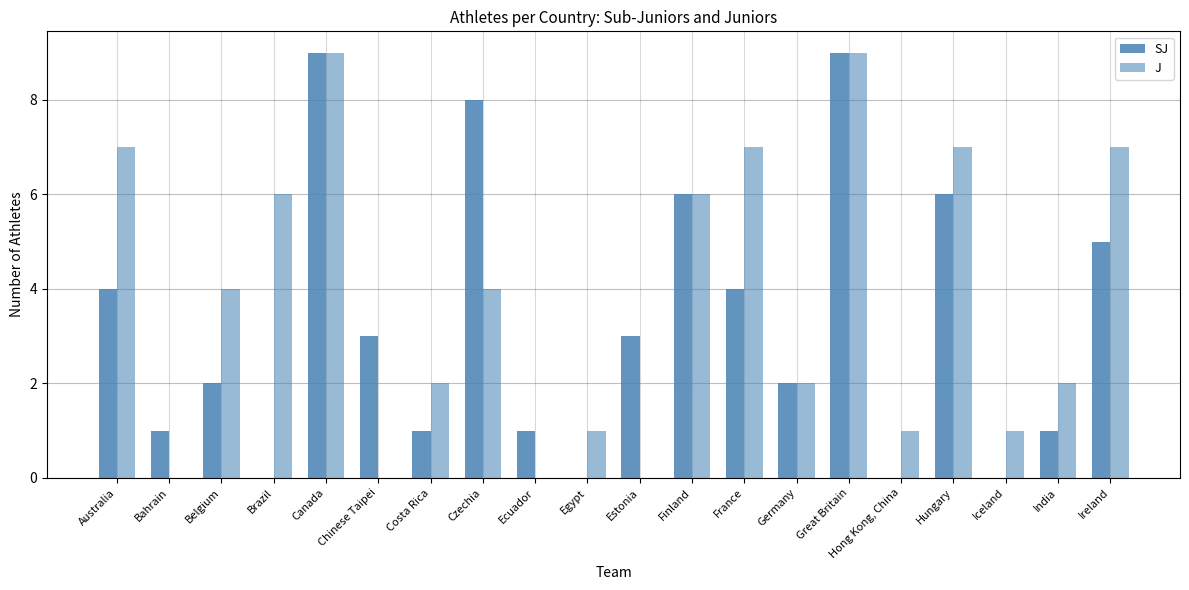

Which series has the largest range (max minus min)?

SJ